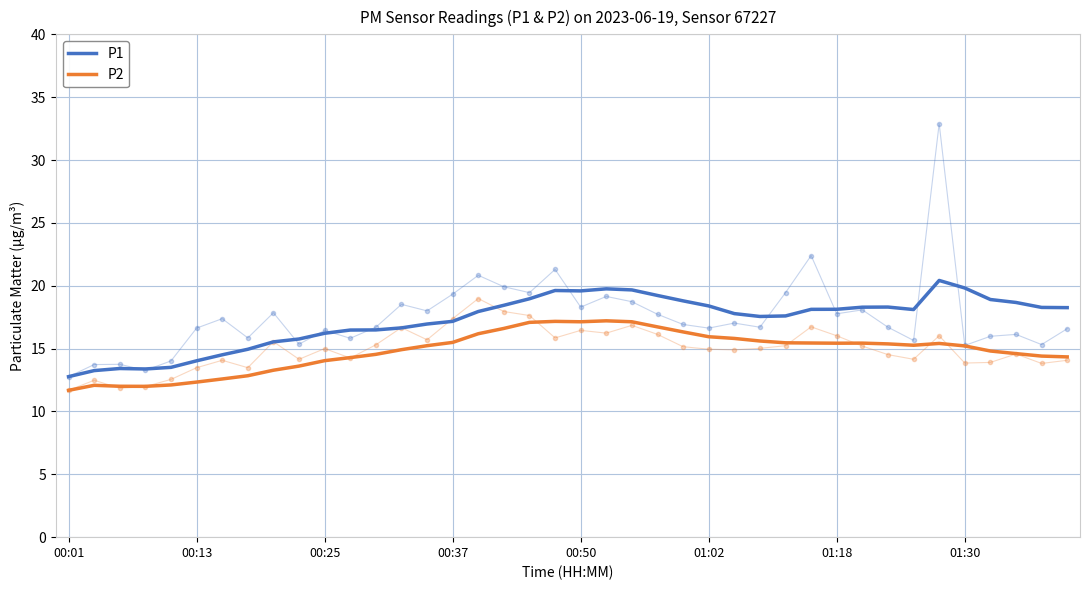

List the series in order of their overall mean, highest first.

P1, P2